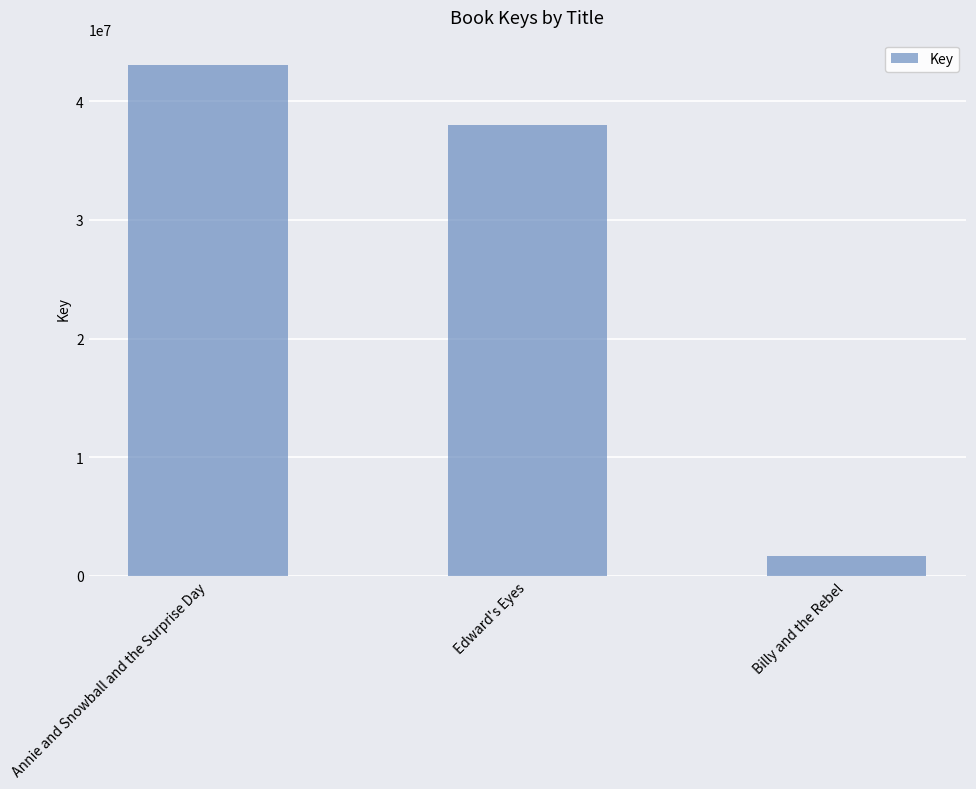

What is the label of the 3rd bar from the right?

Annie and Snowball and the Surprise Day